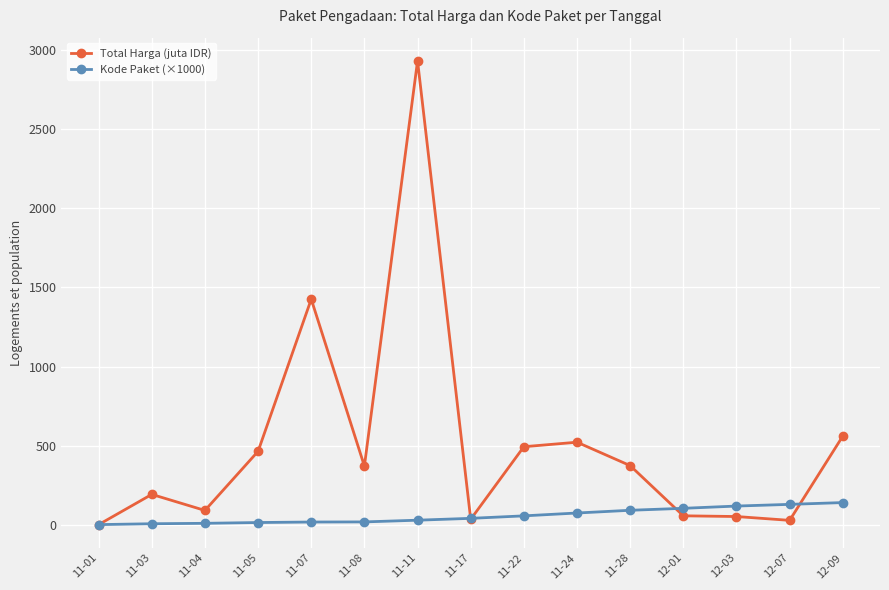

What is the label of the 15th point from the left?

12-09